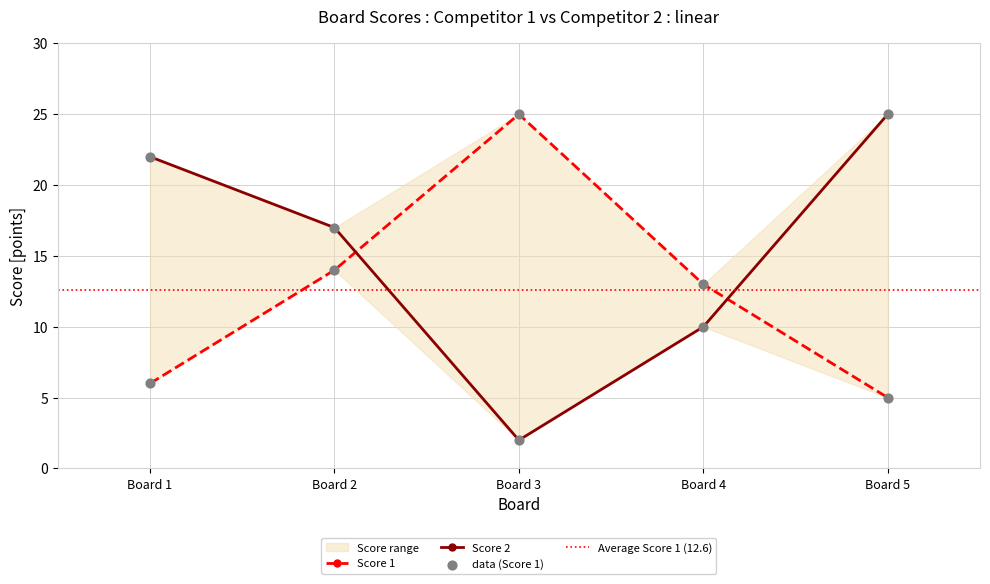

At which category is the sum across all series the highest?

Board 2